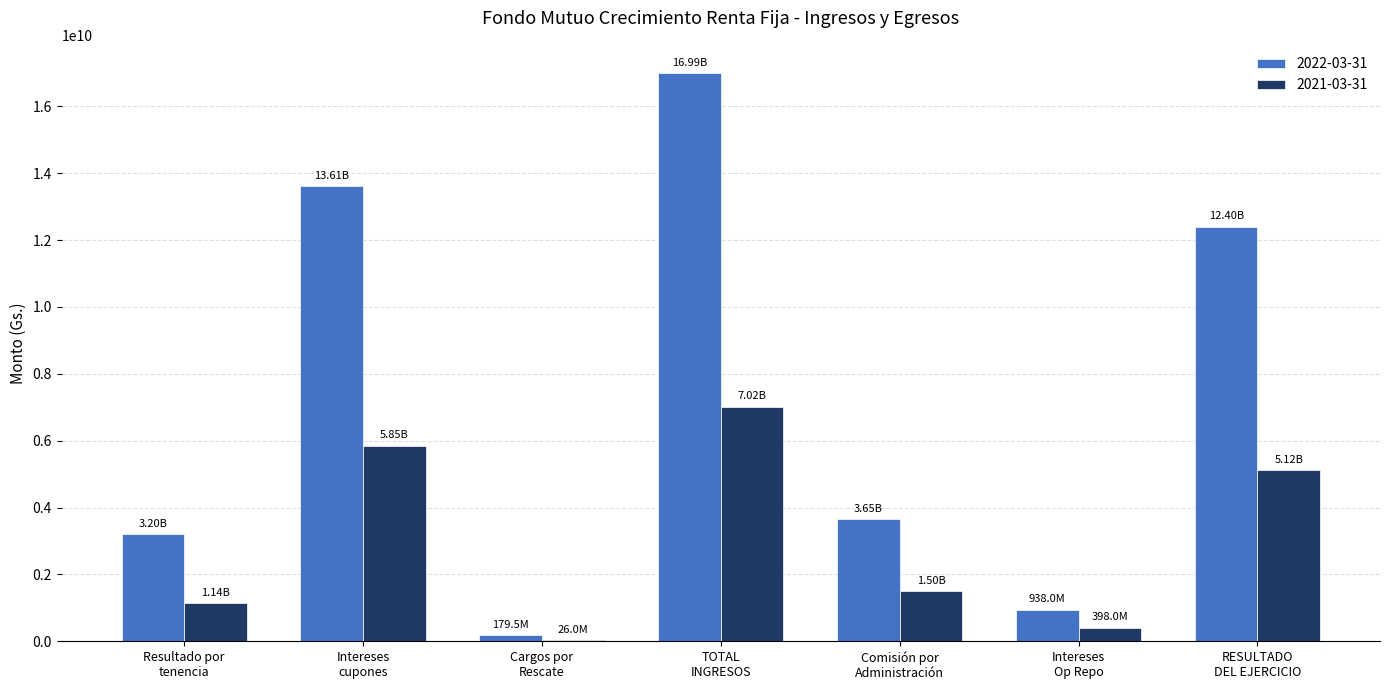

Which series has the largest total across all categories?

2022-03-31